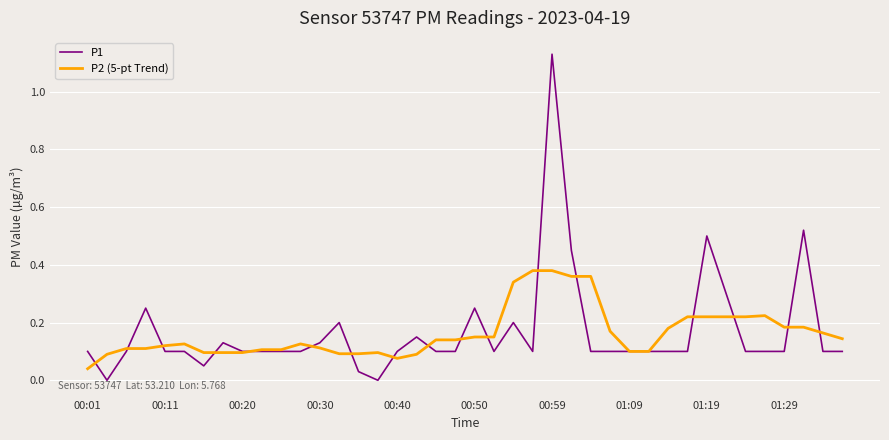

Which series has the largest range (max minus min)?

P1